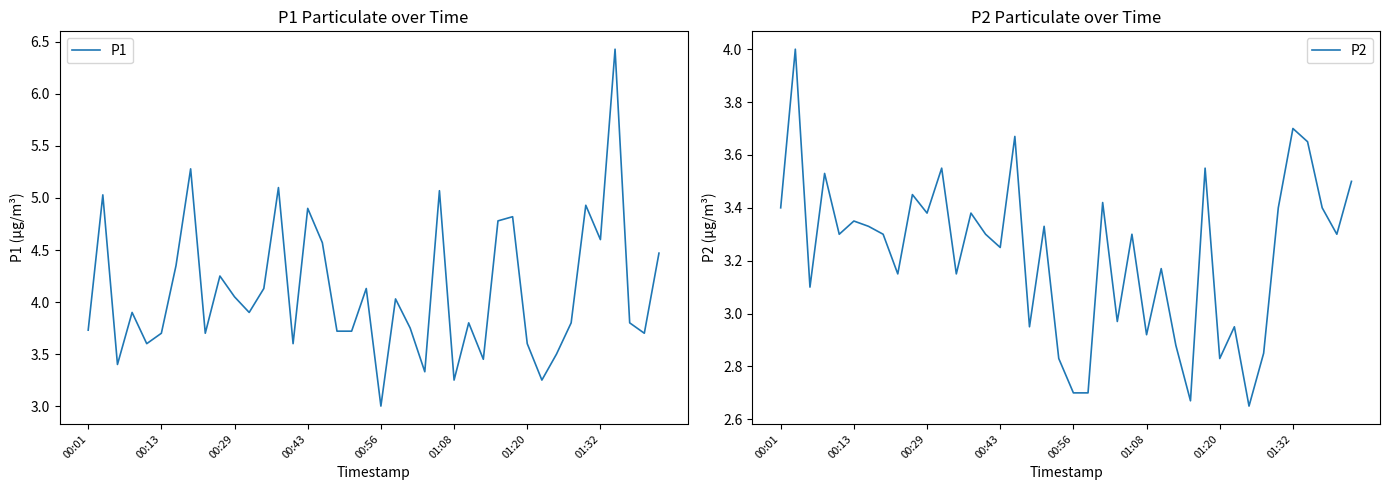

What is the maximum value for P1?

6.4